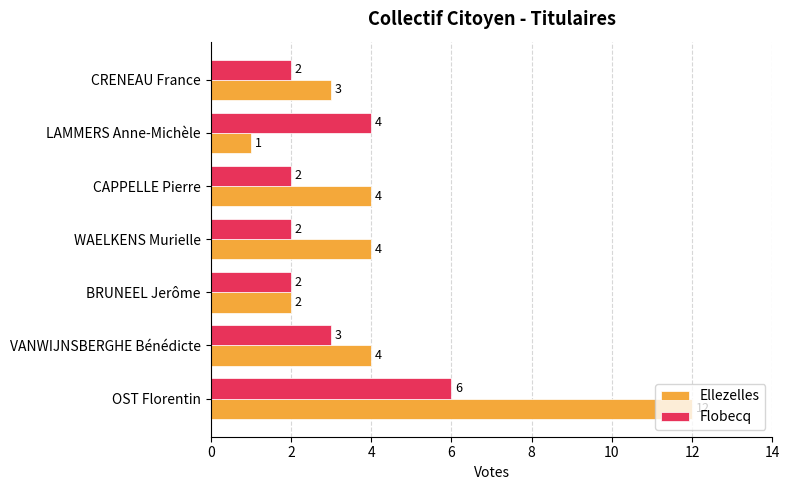

Which series changed the most between VANWIJNSBERGHE Bénédicte and WAELKENS Murielle?

Flobecq